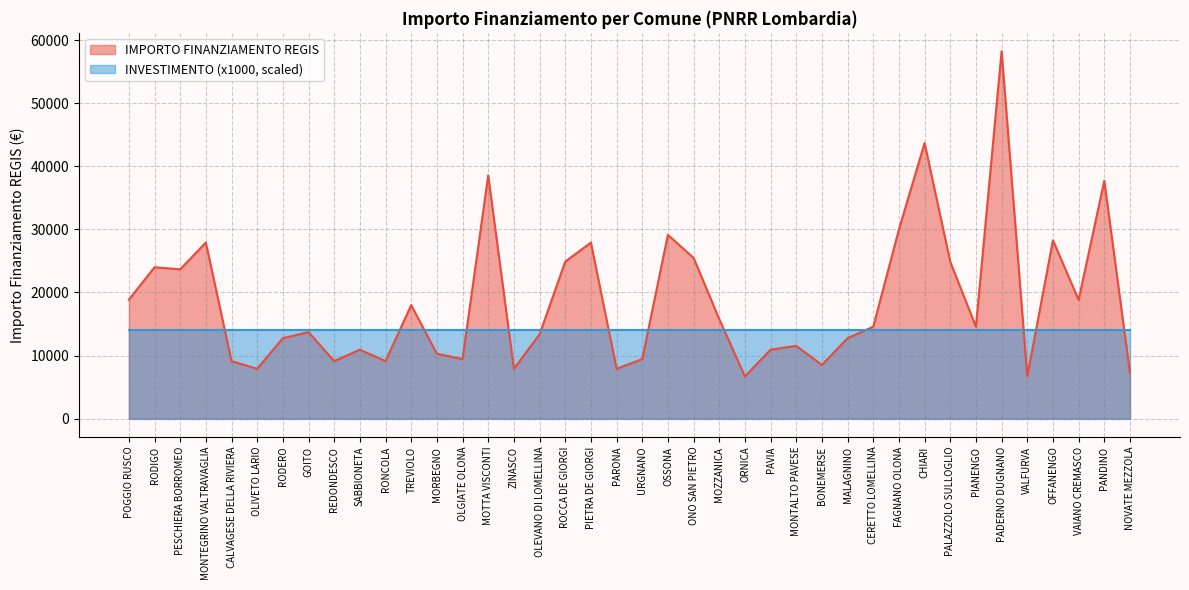

How many interior local peaks (higher than both neighbors) does the data have?

13